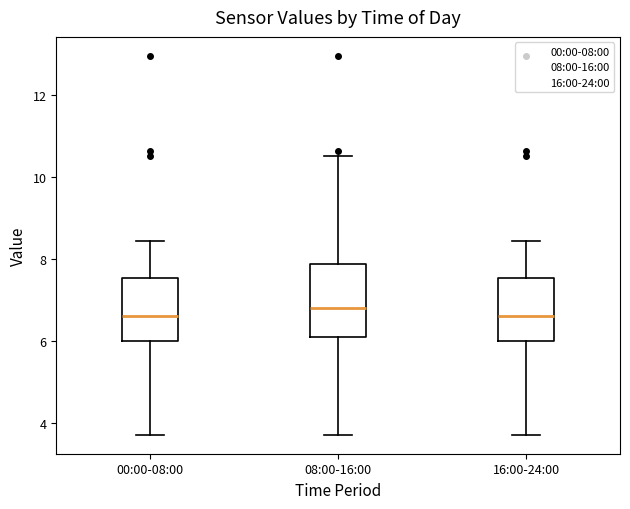

Reading left to right, read every box against the y-axis: the position of its median line, the range the box covers, and the ends of its whiskers. The values are not printed on the chart, so give them approximately, as read against the axis.

00:00-08:00: median 6.6, box 6.0 to 7.6, whiskers 3.8 to 8.4
08:00-16:00: median 6.8, box 6.0 to 7.8, whiskers 3.8 to 10.6
16:00-24:00: median 6.6, box 6.0 to 7.6, whiskers 3.8 to 8.4